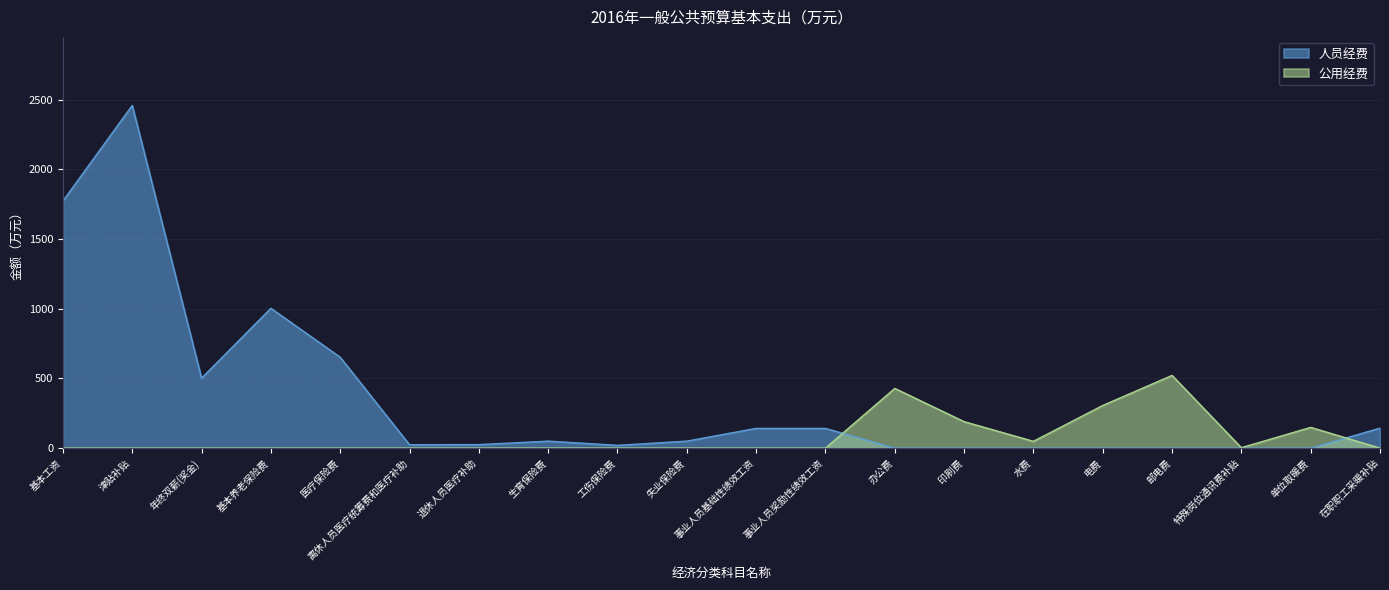

Does the chart display data point markers on the line(s)?

No